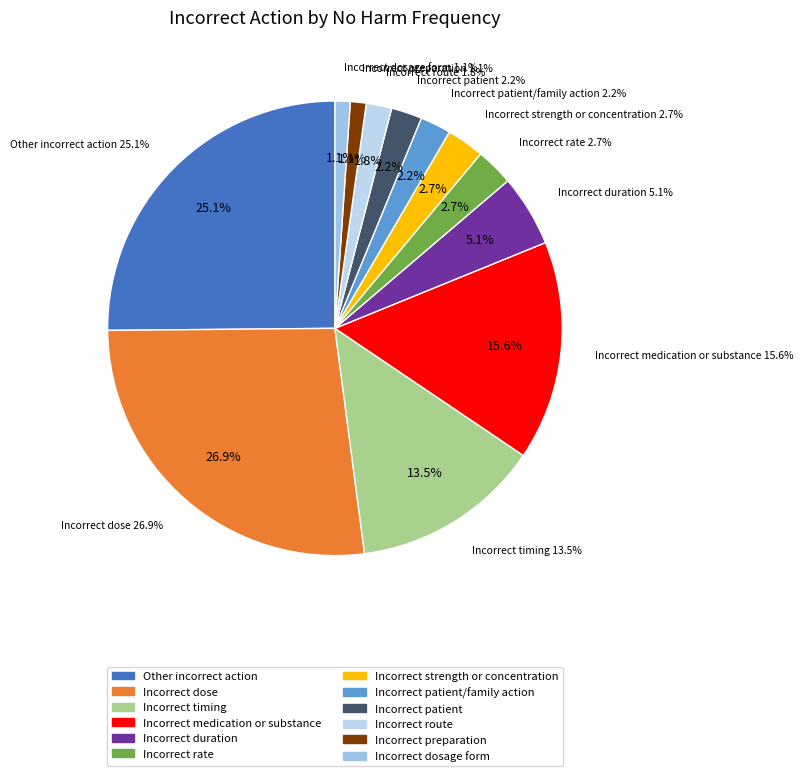

The Other incorrect action slice represents 30% of the pie. True or false?

False